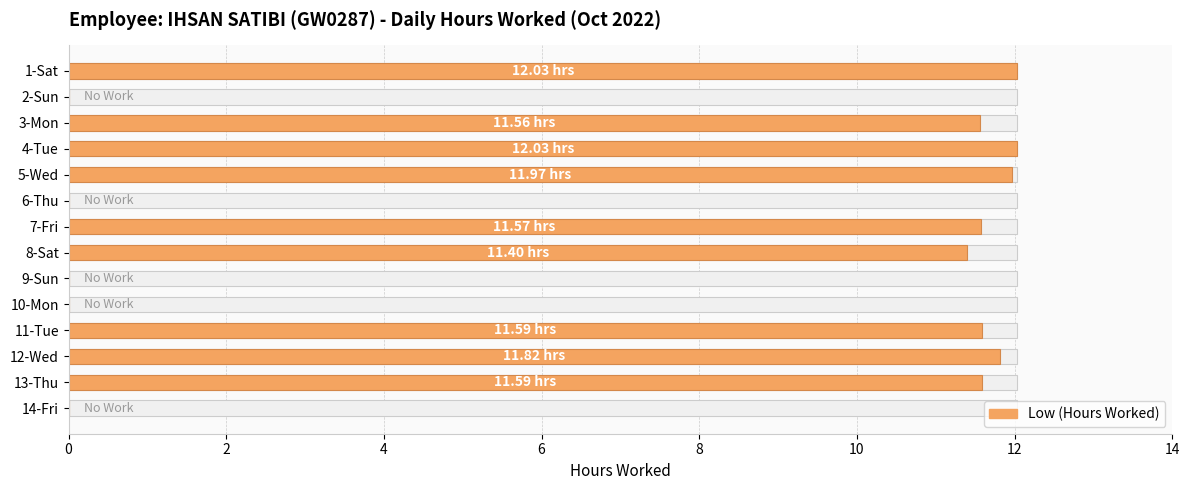

Is it true that the value at 6 is 2.5?

False